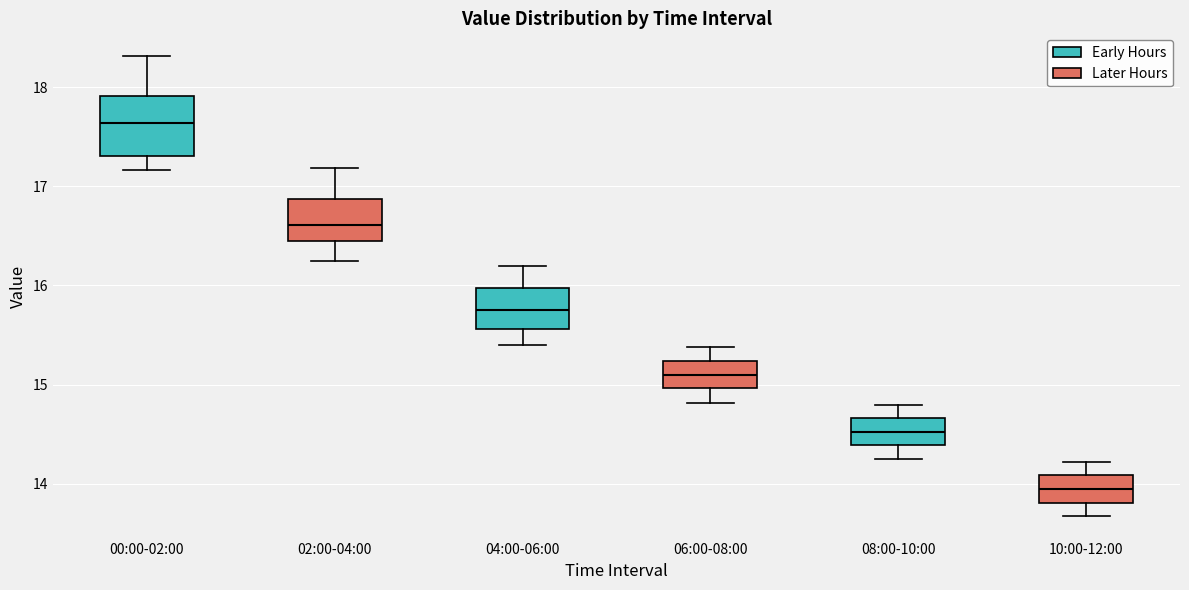

Reading left to right, transcribe this box plot: for each box, give where its median line is, the range the box spans, and where its two whiskers end, as read against the y-axis. The values are not printed on the chart, so give them approximately, as read against the axis.

00:00-02:00: median 17.6, box 17.3 to 17.9, whiskers 17.2 to 18.3
02:00-04:00: median 16.6, box 16.4 to 16.9, whiskers 16.3 to 17.2
04:00-06:00: median 15.8, box 15.6 to 16.0, whiskers 15.4 to 16.2
06:00-08:00: median 15.1, box 15.0 to 15.2, whiskers 14.8 to 15.4
08:00-10:00: median 14.5, box 14.4 to 14.7, whiskers 14.3 to 14.8
10:00-12:00: median 14.0, box 13.8 to 14.1, whiskers 13.7 to 14.2